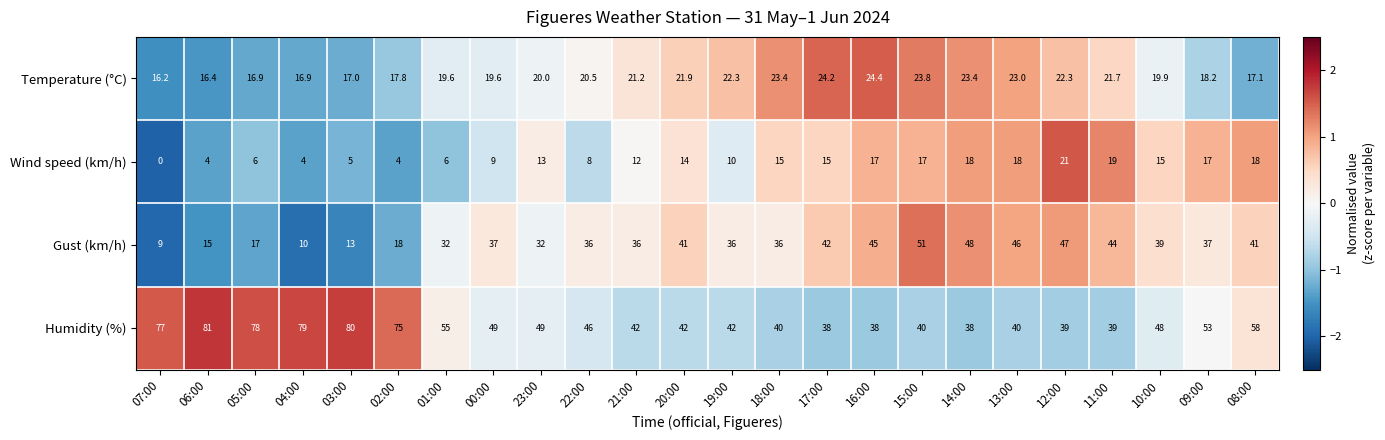

List the series in order of their peak value, highest first.

Humidity (%), Gust (km/h), Temperature (°C), Wind speed (km/h)